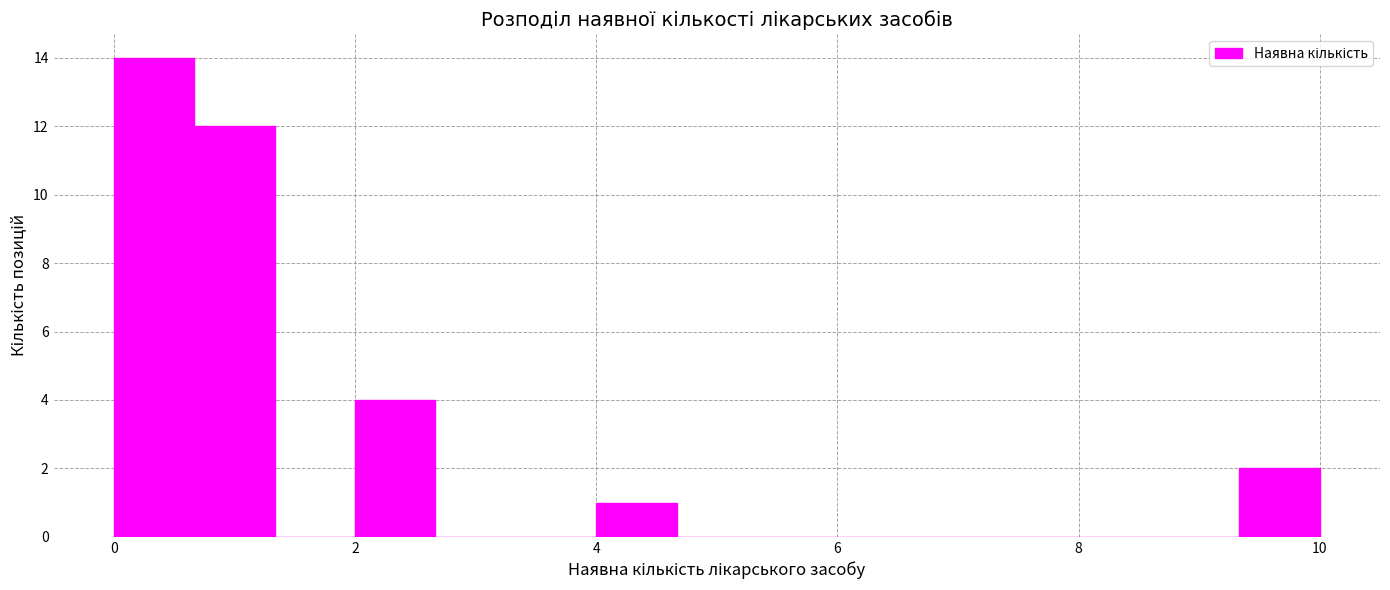

Read against the x-axis, roughly where is the centre of the tallest bar?

0.4